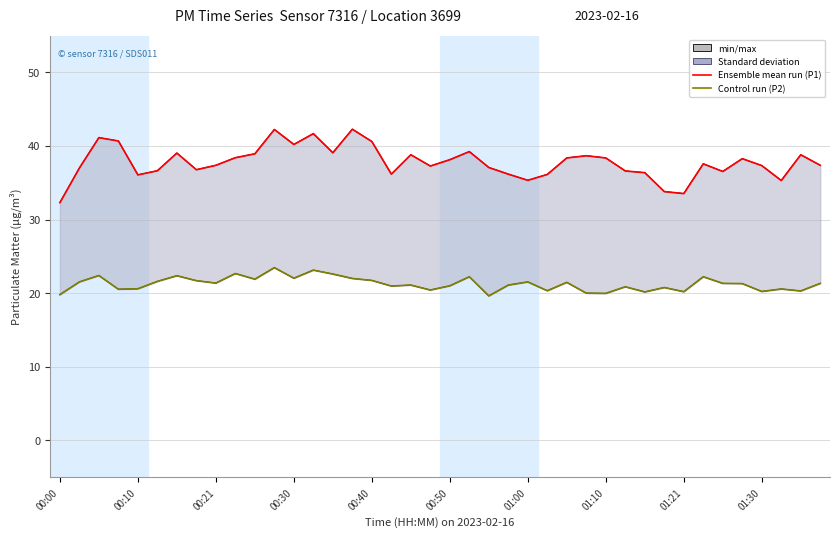

Which series has the widest spread of values?

Ensemble mean (P1)